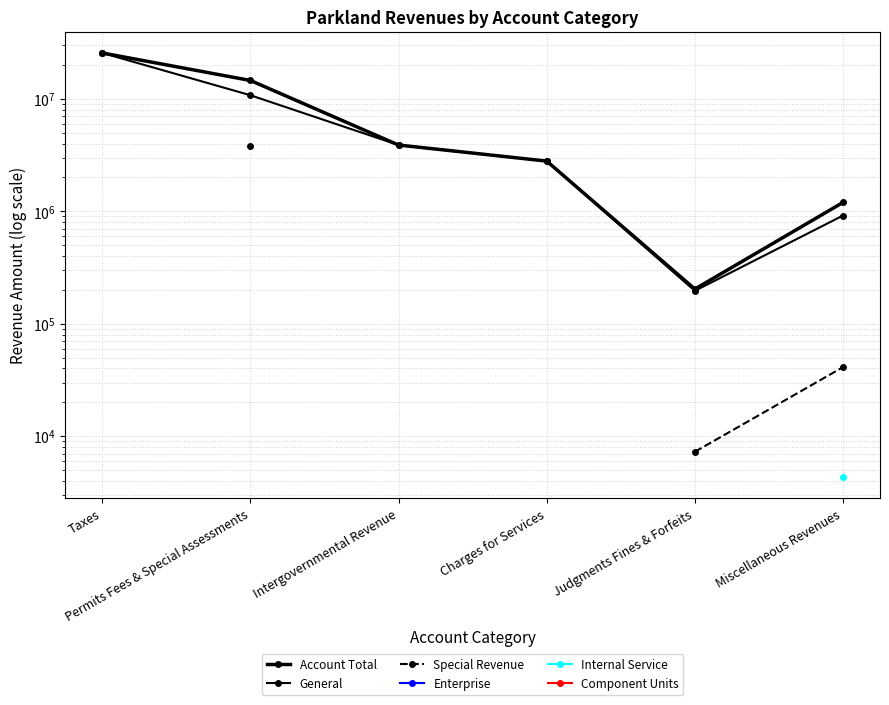

True or false: Special Revenue has more than 2 points higher than both neighbors.

False